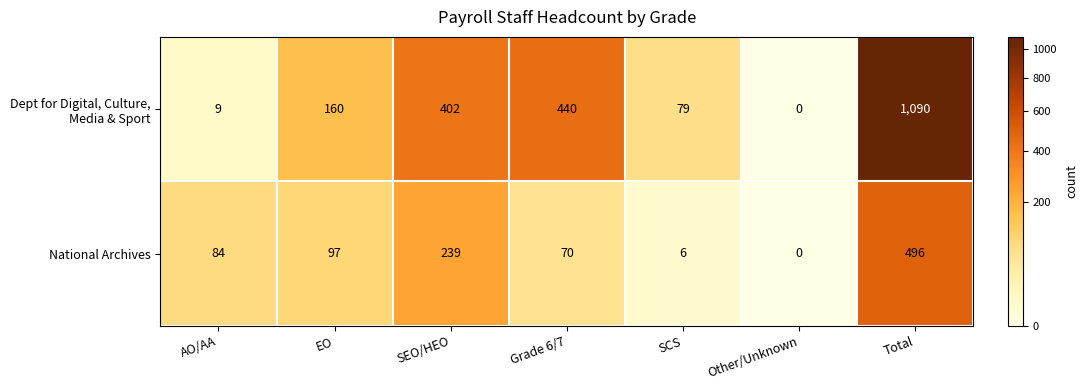

What is the difference between the highest and lowest values at SEO/HEO?

163